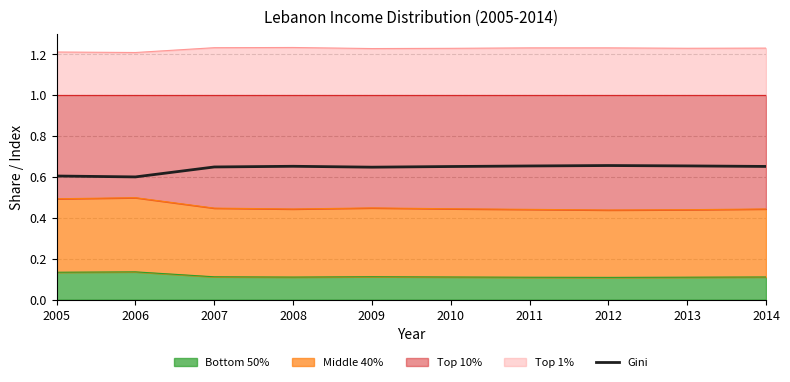

Does the chart display data point markers on the line(s)?

No